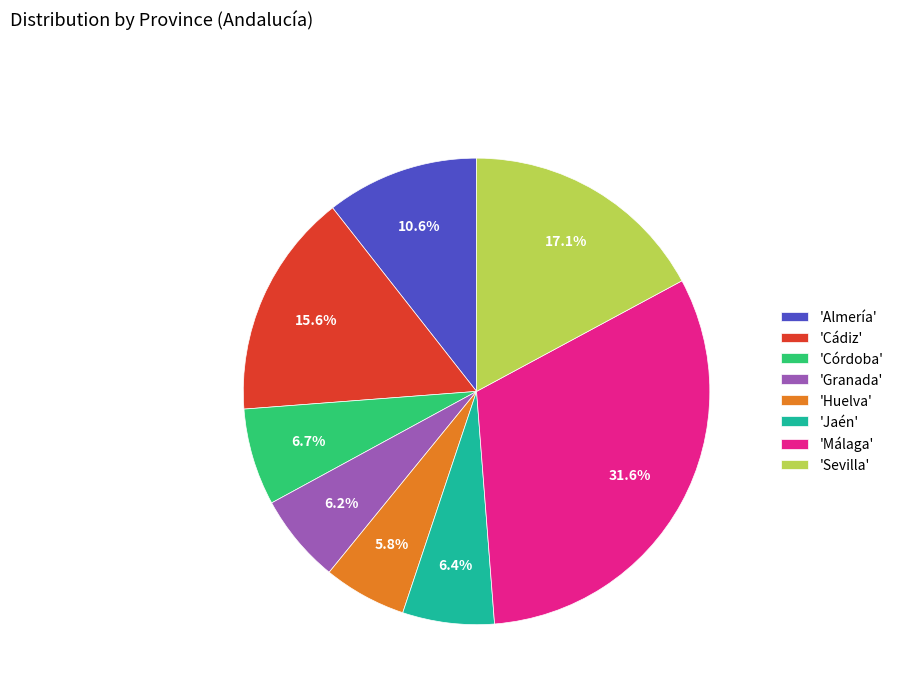

Does 'Málaga' represent more than half of the total?

No